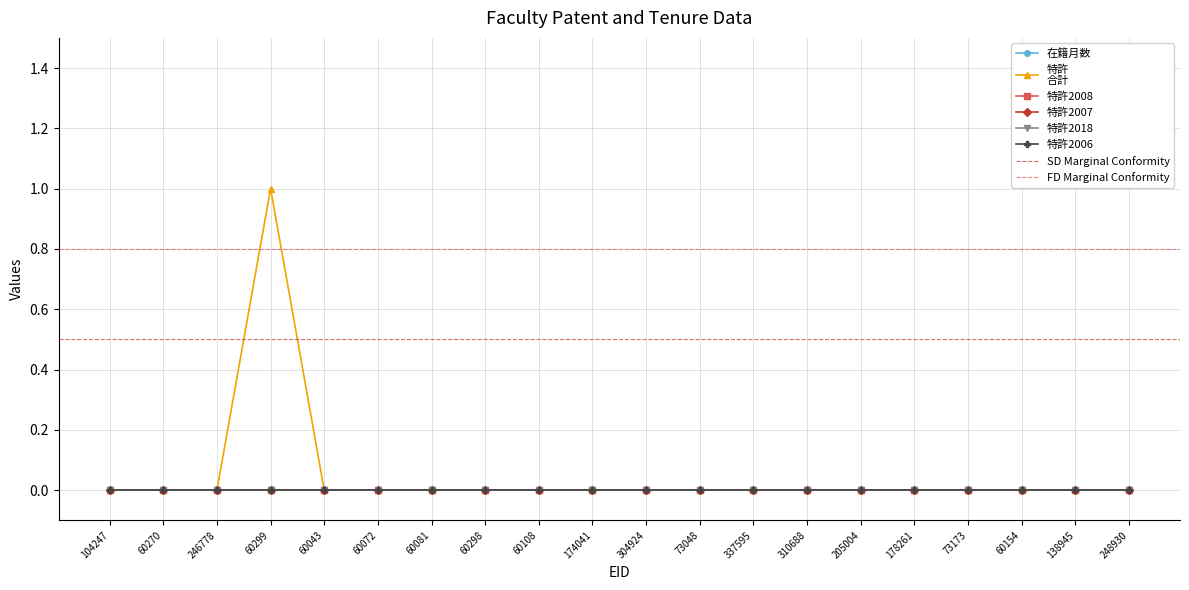

True or false: 特許2007 and 特許2018 cross at least once.

False